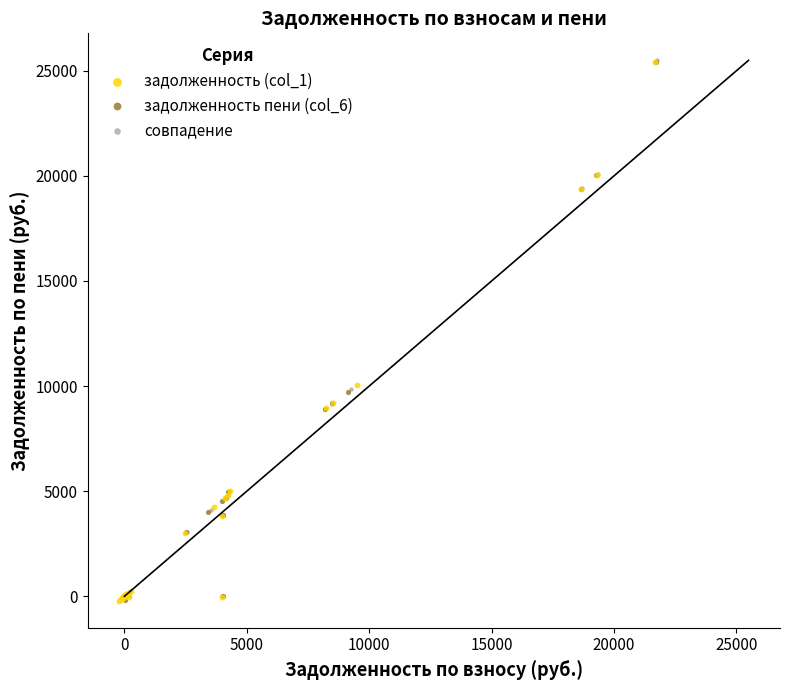

What are all the series names shown in the legend?

задолженность (col_1), задолженность пени (col_6), совпадение